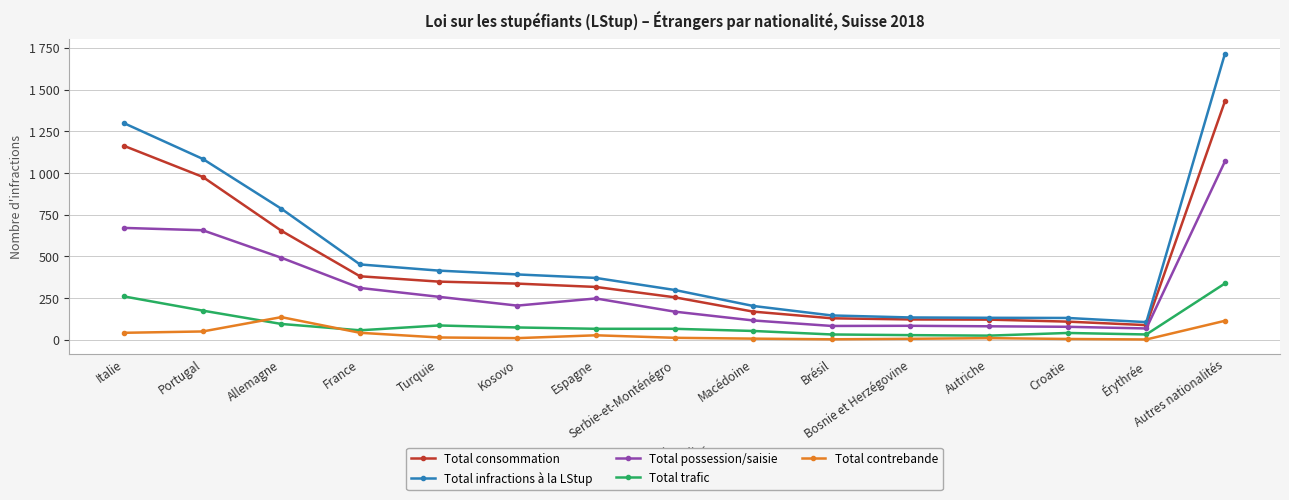

Rank the series at Autres nationalités from lowest to highest value.

Total contrebande, Total trafic, Total possession/saisie, Total consommation, Total infractions à la LStup